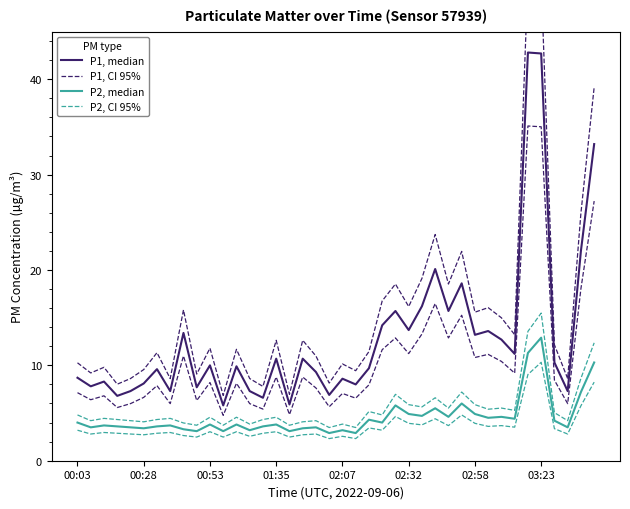

What is the difference between the maximum and minimum values in the P1, median series?

37.0